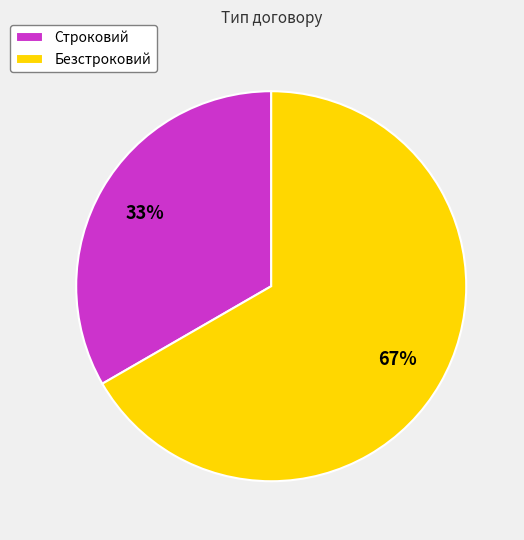

Count the number of slices in the pie.

2